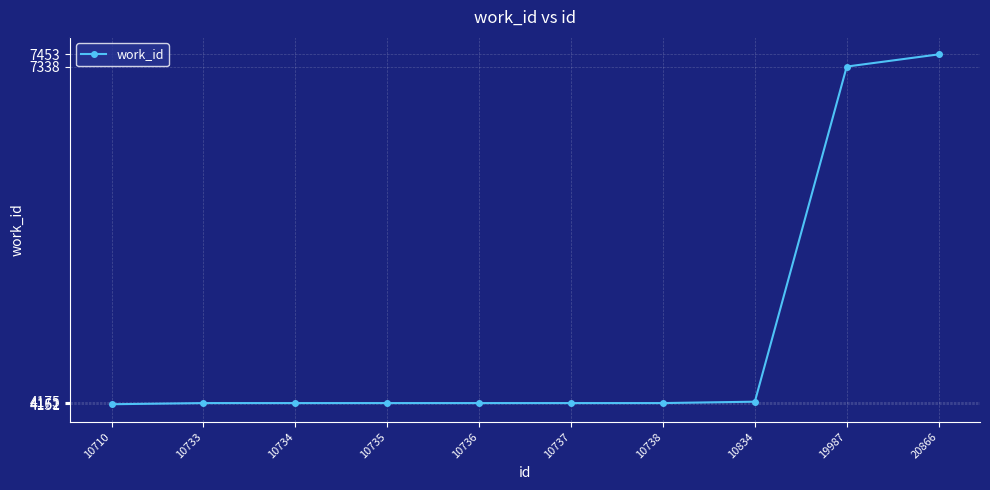

The value at 10733 is 6490. True or false?

False